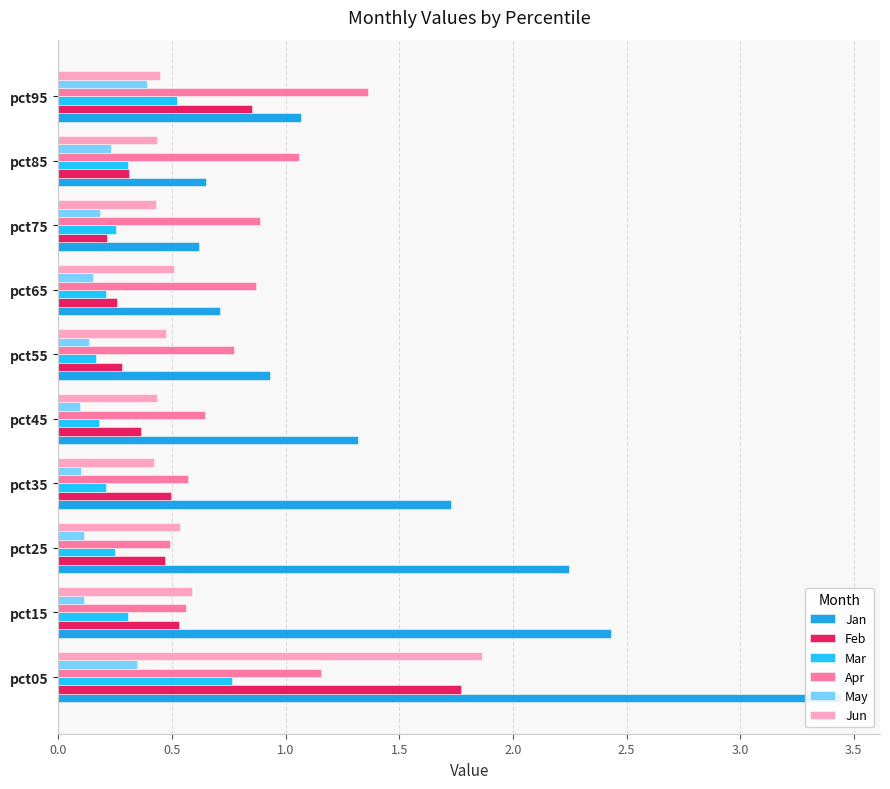

What is the minimum value shown in the chart?

0.1